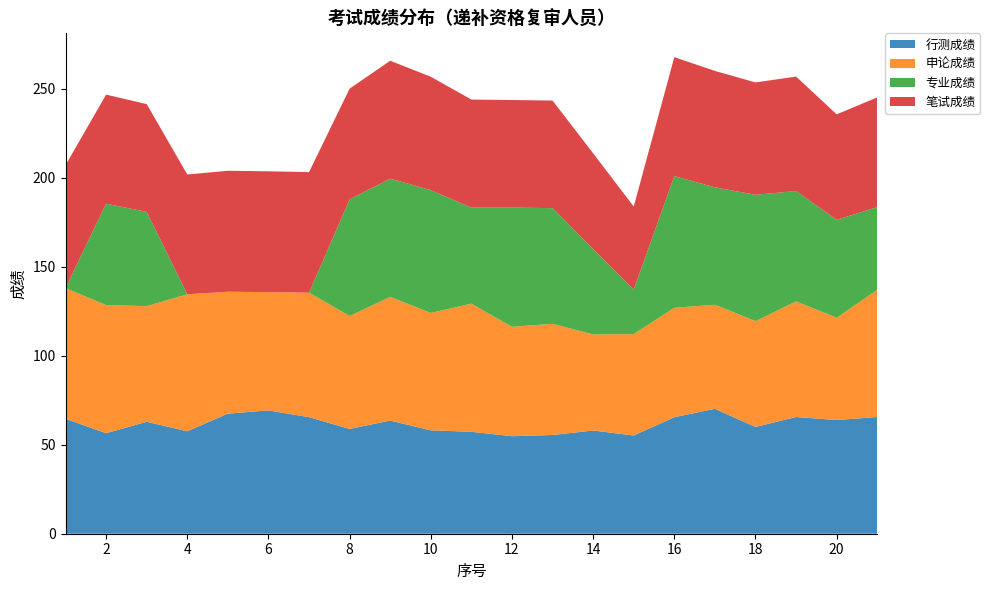

Reading left to right, transcribe all the data shown in this chart.

行测成绩: 64.6	56.5	62.9	57.6	67.5	69.3	65.5	58.9	63.6	58.1	57.3	54.8	55.5	58.0	55.2	65.5	70.2	60.0	65.6	63.9	65.6
申论成绩: 73.5	72.0	65.0	77.0	68.5	66.5	70.0	63.5	69.5	66.0	72.0	61.5	62.5	54.0	57.0	61.5	58.5	59.5	65.0	57.5	71.5
专业成绩: 0.0	57.0	53.0	0.0	0.0	0.0	0.0	65.5	66.5	69.0	54.0	67.0	65.0	48.0	25.0	74.0	66.0	71.0	62.0	55.0	46.5
笔试成绩: 69.0	61.3	60.6	67.3	68.0	67.9	67.8	62.3	66.2	63.7	60.7	60.5	60.5	53.8	46.7	66.8	65.4	63.1	64.3	59.3	61.6